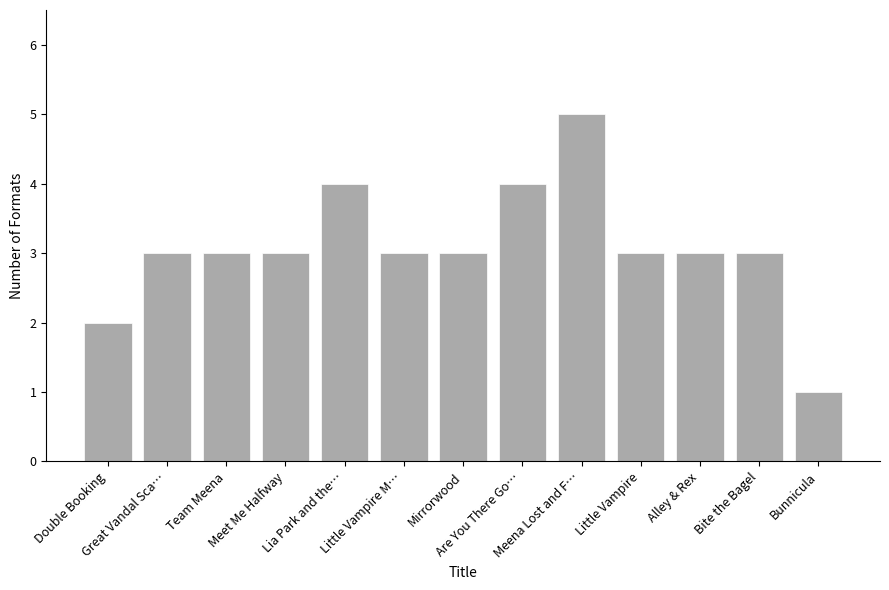

Reading left to right, what are all the values shown in this chart?

Double Booking=2	Great Vandal Sca…=3	Team Meena=3	Meet Me Halfway=3	Lia Park and the…=4	Little Vampire M…=3	Mirrorwood=3	Are You There Go…=4	Meena Lost and F…=5	Little Vampire=3	Alley & Rex=3	Bite the Bagel=3	Bunnicula=1